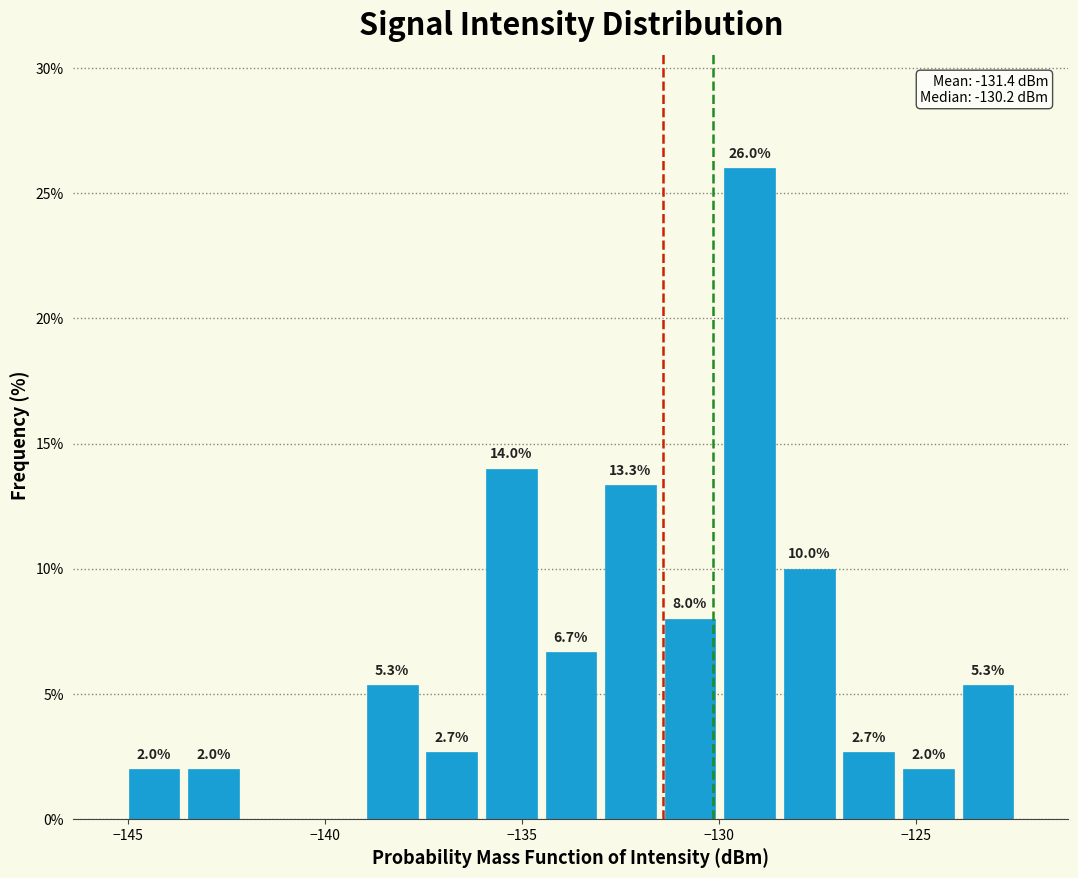

Read against the x-axis, roughly where is the centre of the tallest bar?

-129.0